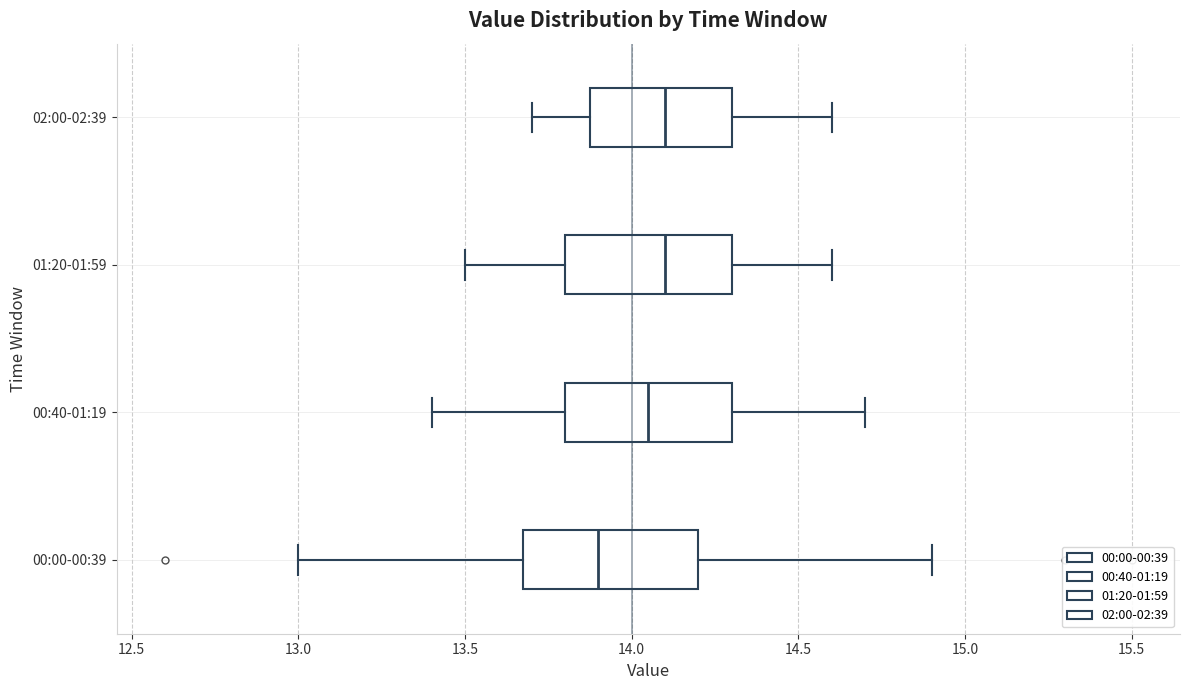

Where is the left edge of the box for 02:00-02:39 on the x-axis? The values are not printed on the chart, so give them approximately, as read against the axis.

13.90